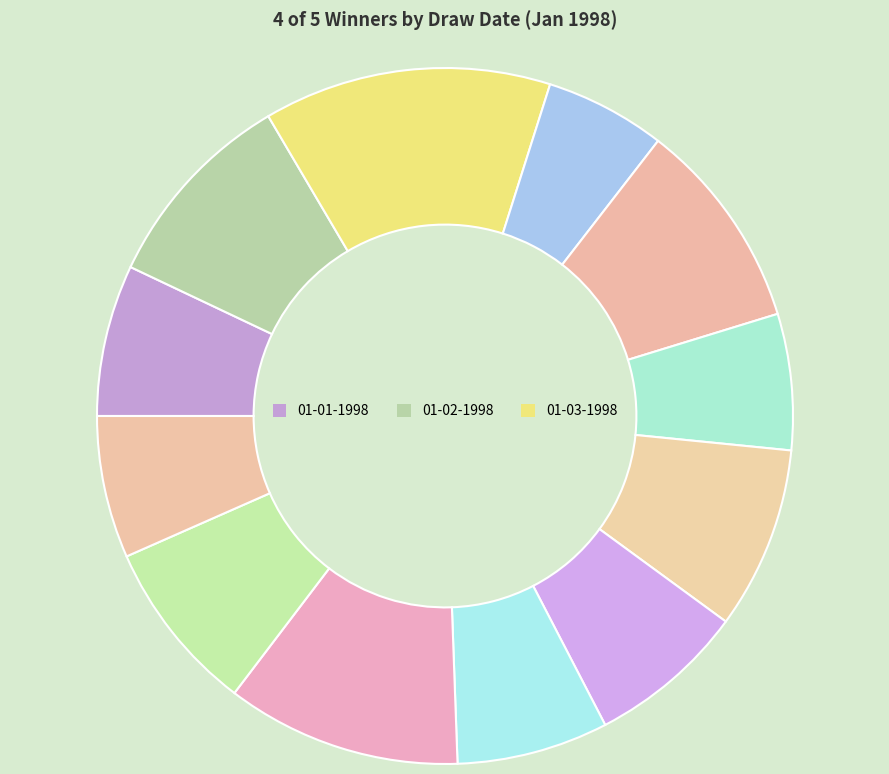

Count the number of slices in the pie.

12